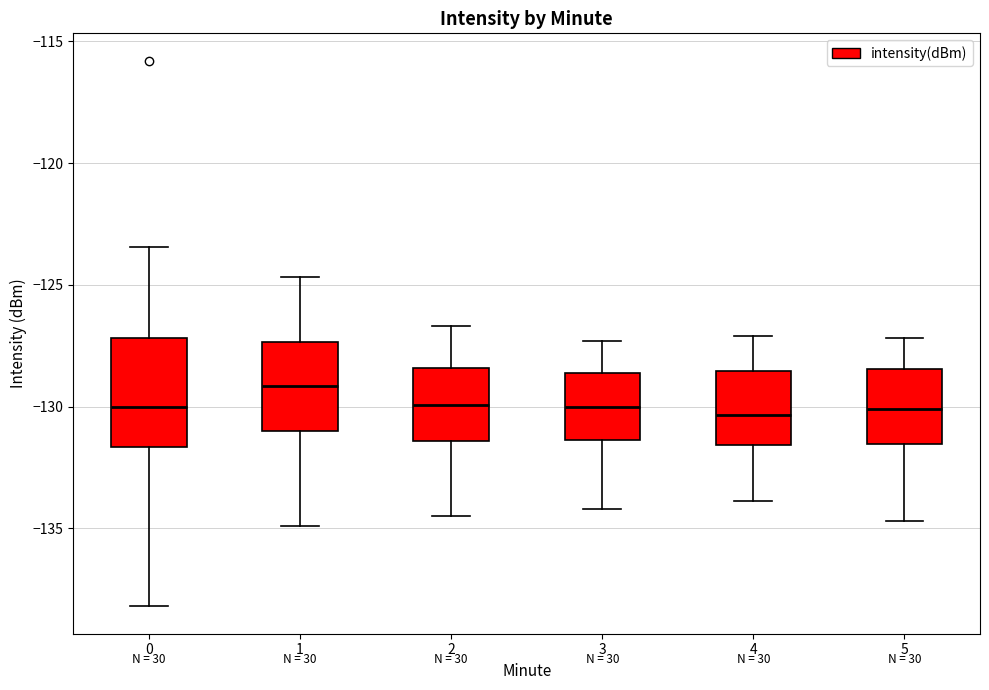

Which box has the highest median line?

1